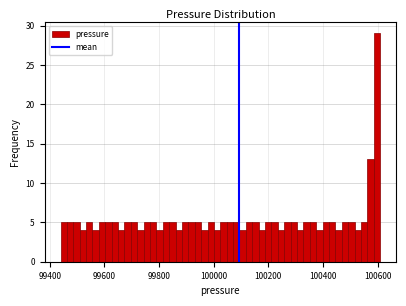

Around what value on the x-axis is the tallest bar? Give the approximate position of its centre, as read against the axis.

100600